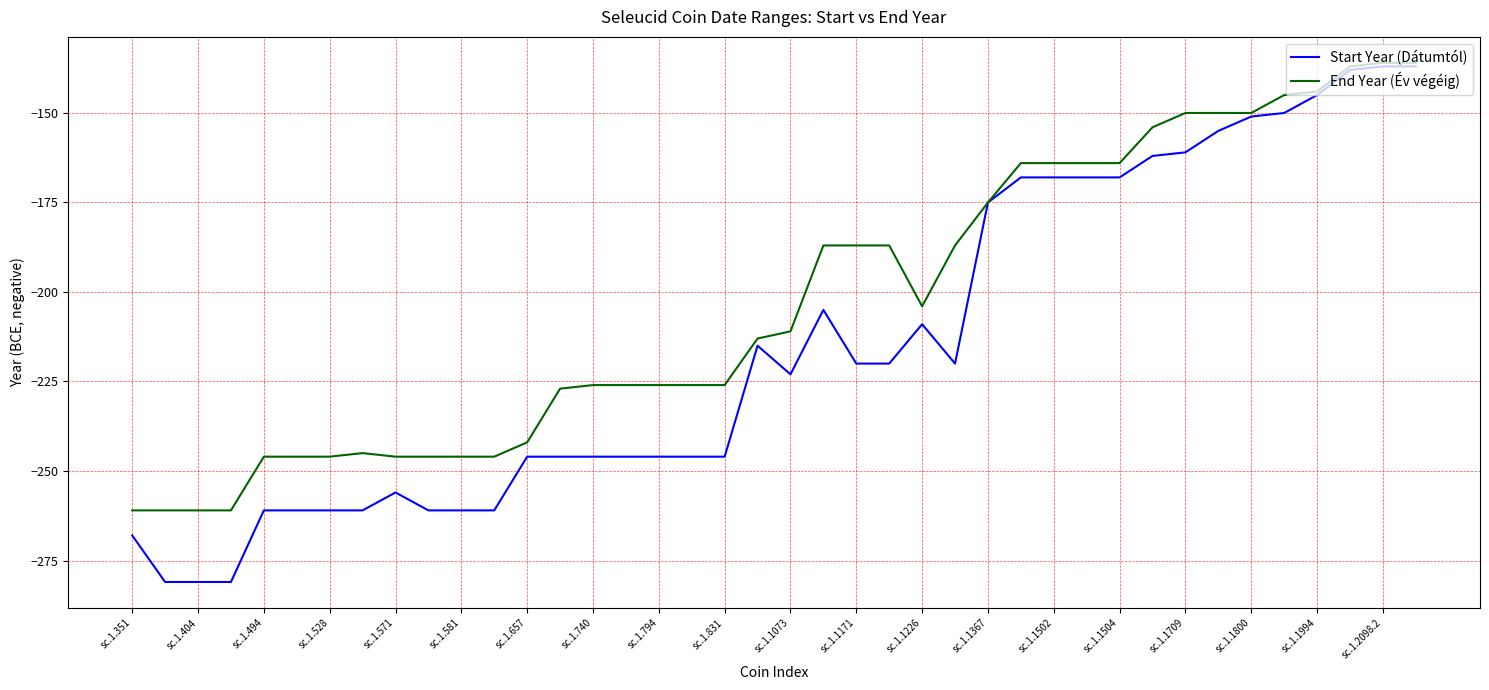

Which series has the largest total across all categories?

End Year (Év végéig)